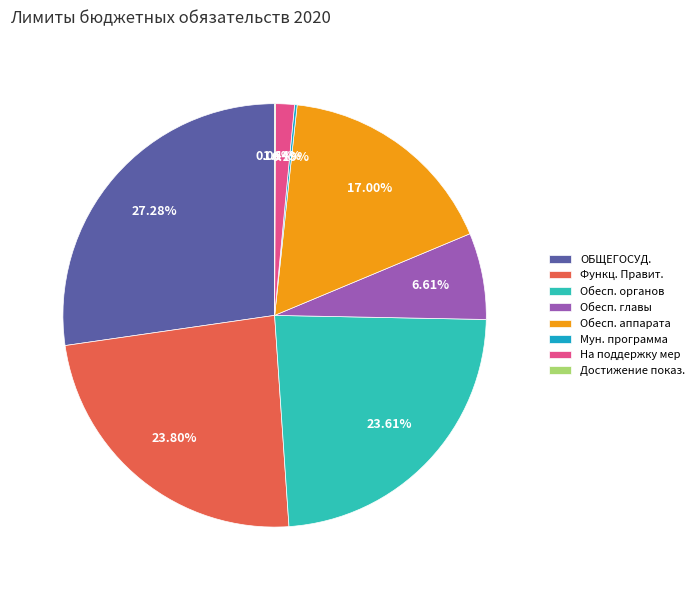

Which category has the biggest portion of the pie?

ОБЩЕГОСУД.